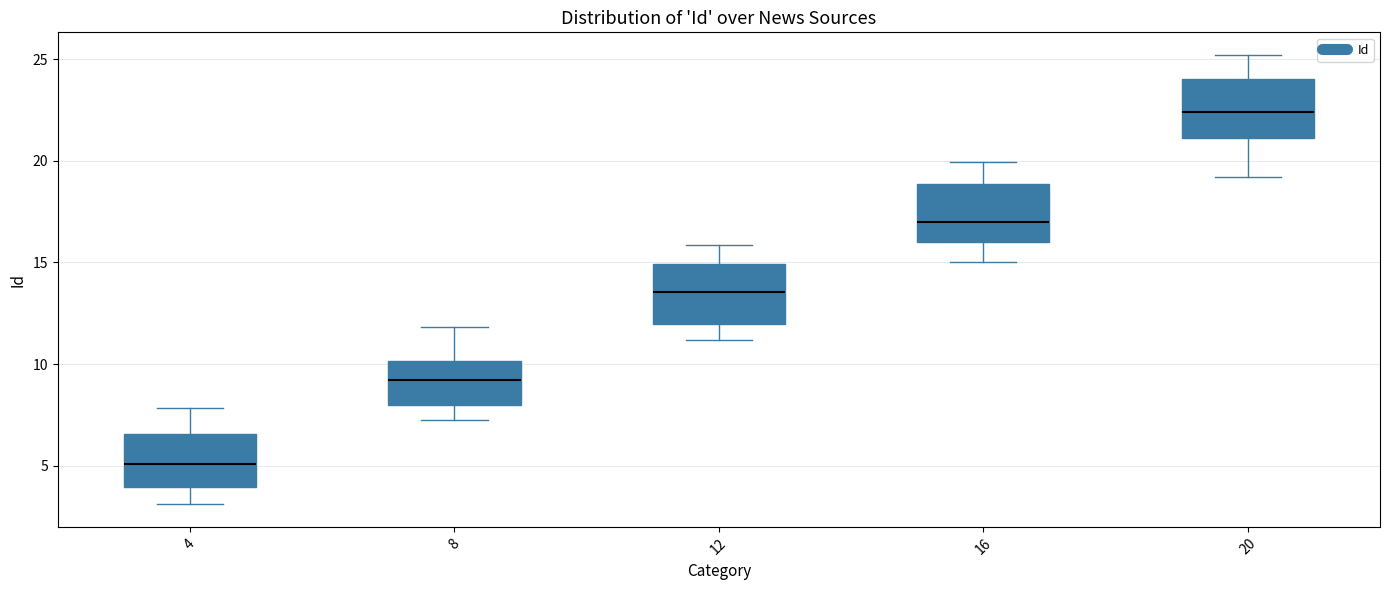

Where does the upper whisker of the box at x = 20 end on the y-axis? The values are not printed on the chart, so give them approximately, as read against the axis.

25.0